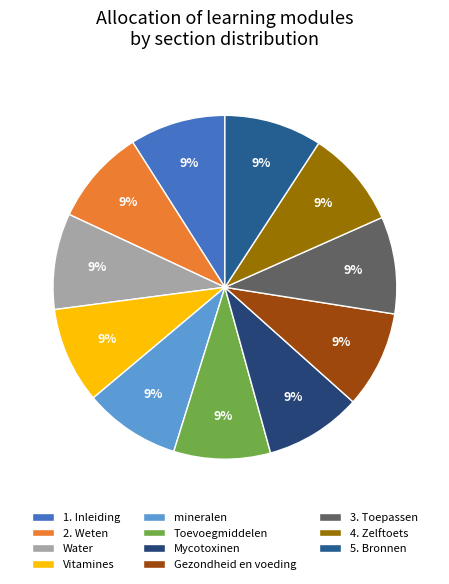

True or false: Gezondheid en voeding accounts for 9% of the total.

True